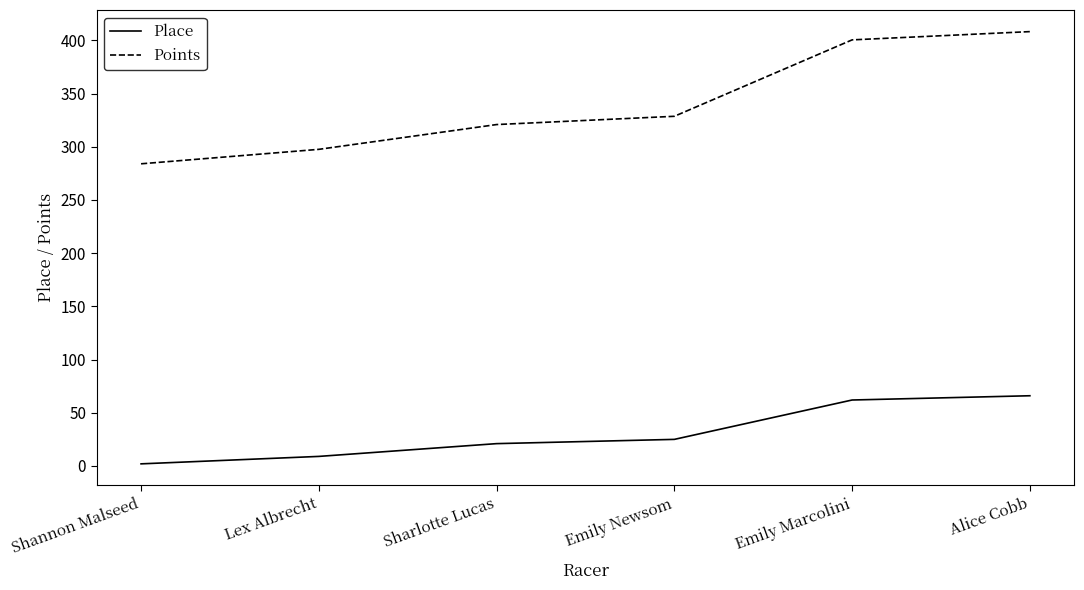

What is the difference between the maximum and minimum values in the Points series?

124.2